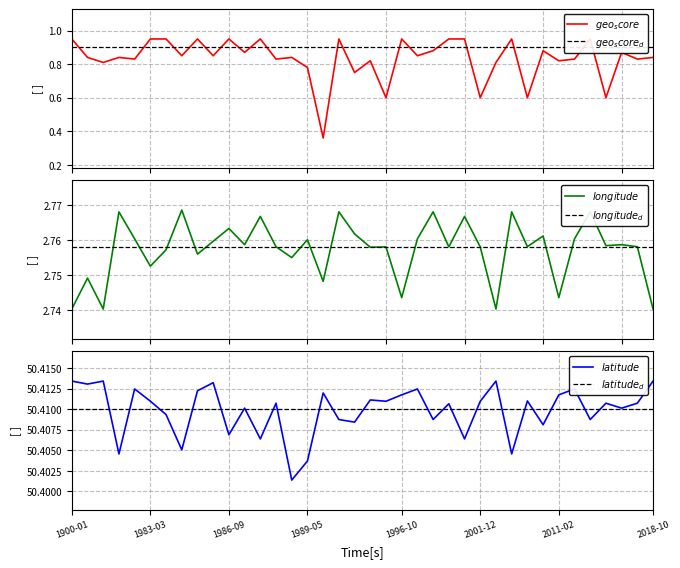

The geo_score series shows 1.3 at 3. True or false?

False